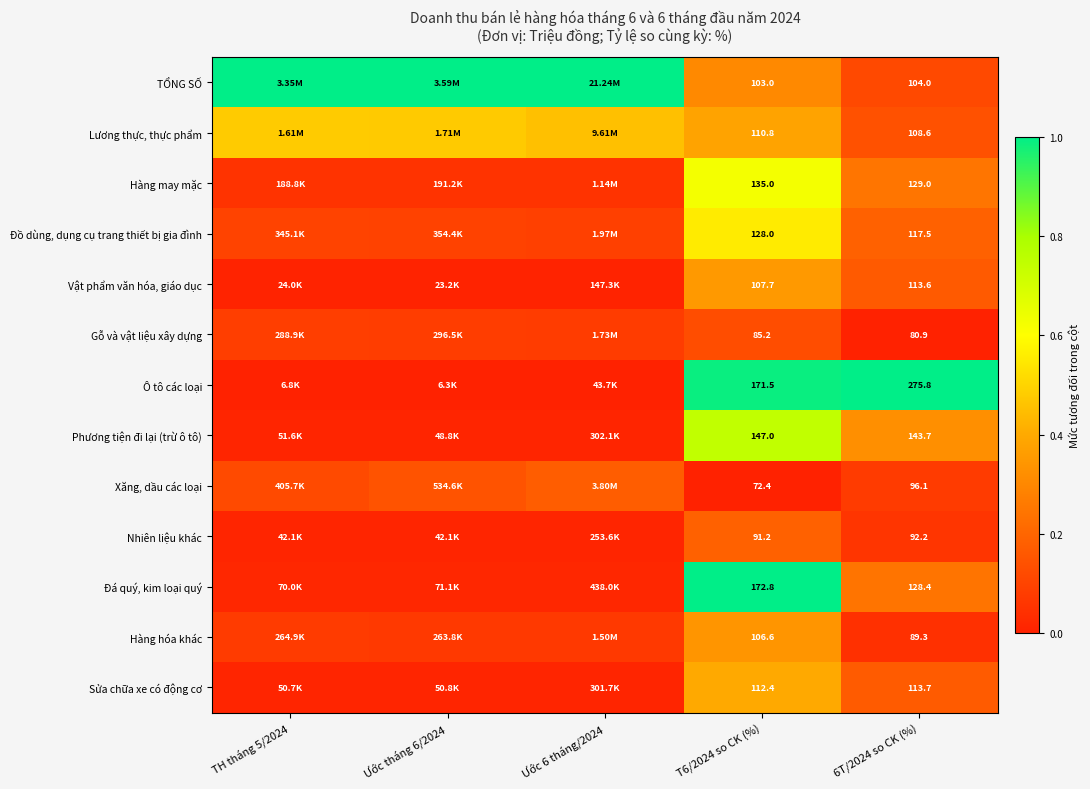

The value of Nhiên liệu khác at Ước tháng 6/2024 is 0.0. True or false?

False